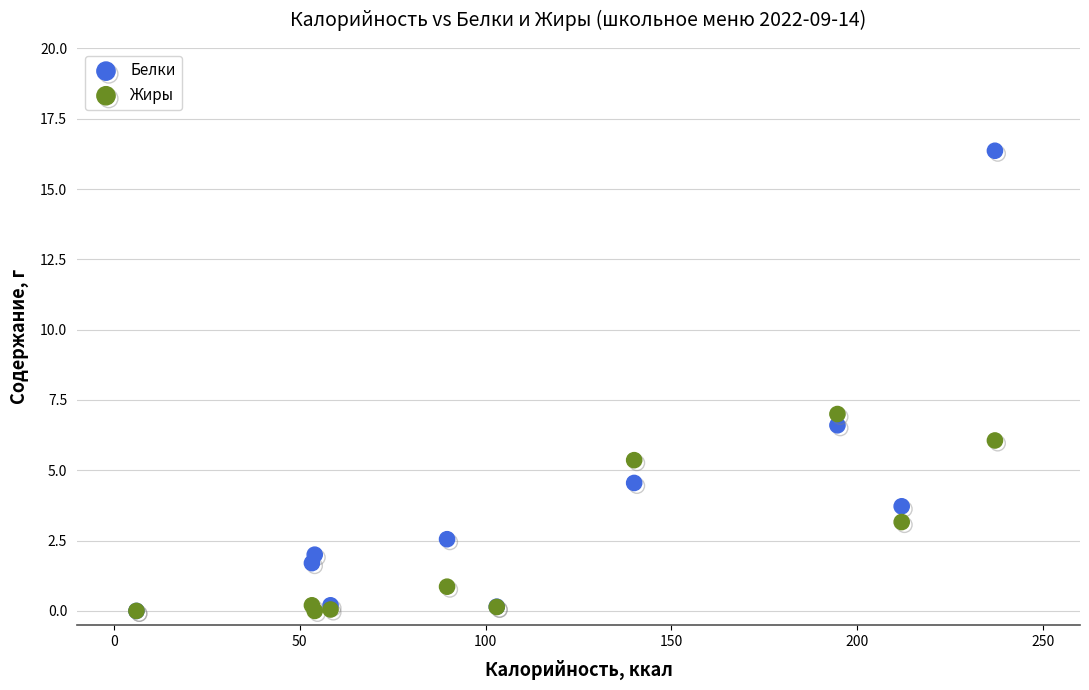

In the Белки series, what Y value is closest to 8?

6.6